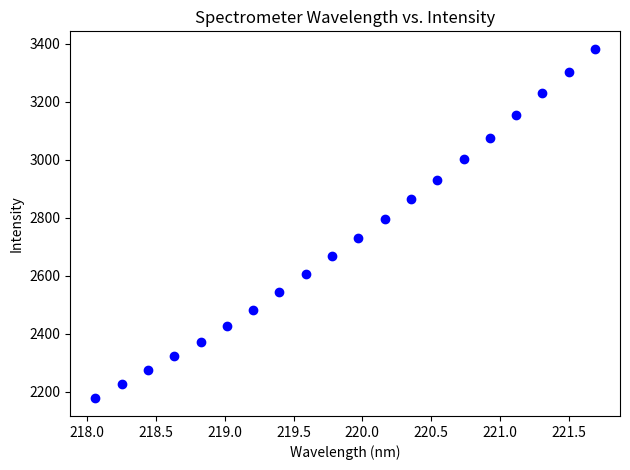

What is the range of X values (max minus min)?

3.6